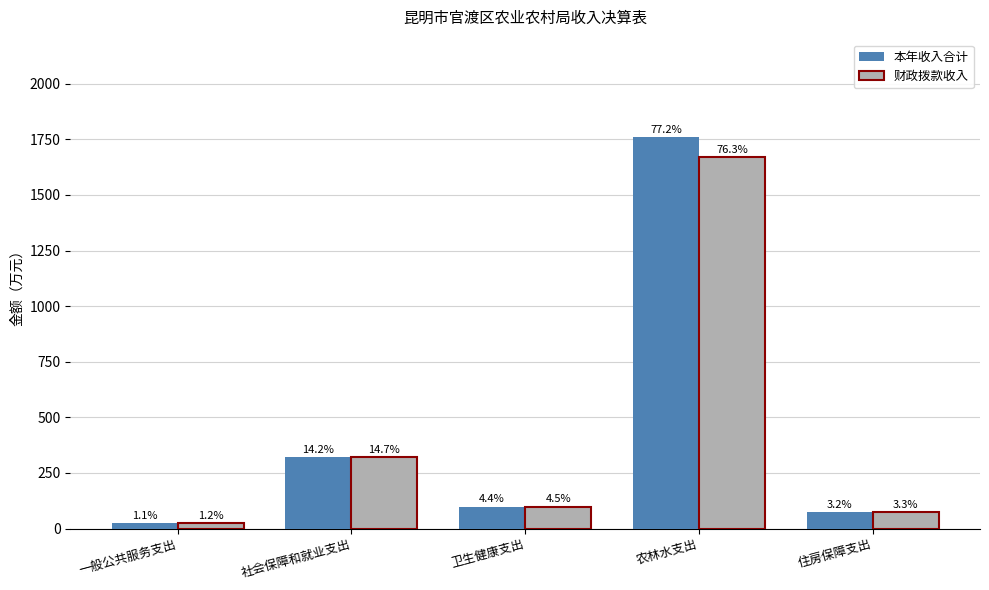

What is the minimum value shown in the chart?

25.2